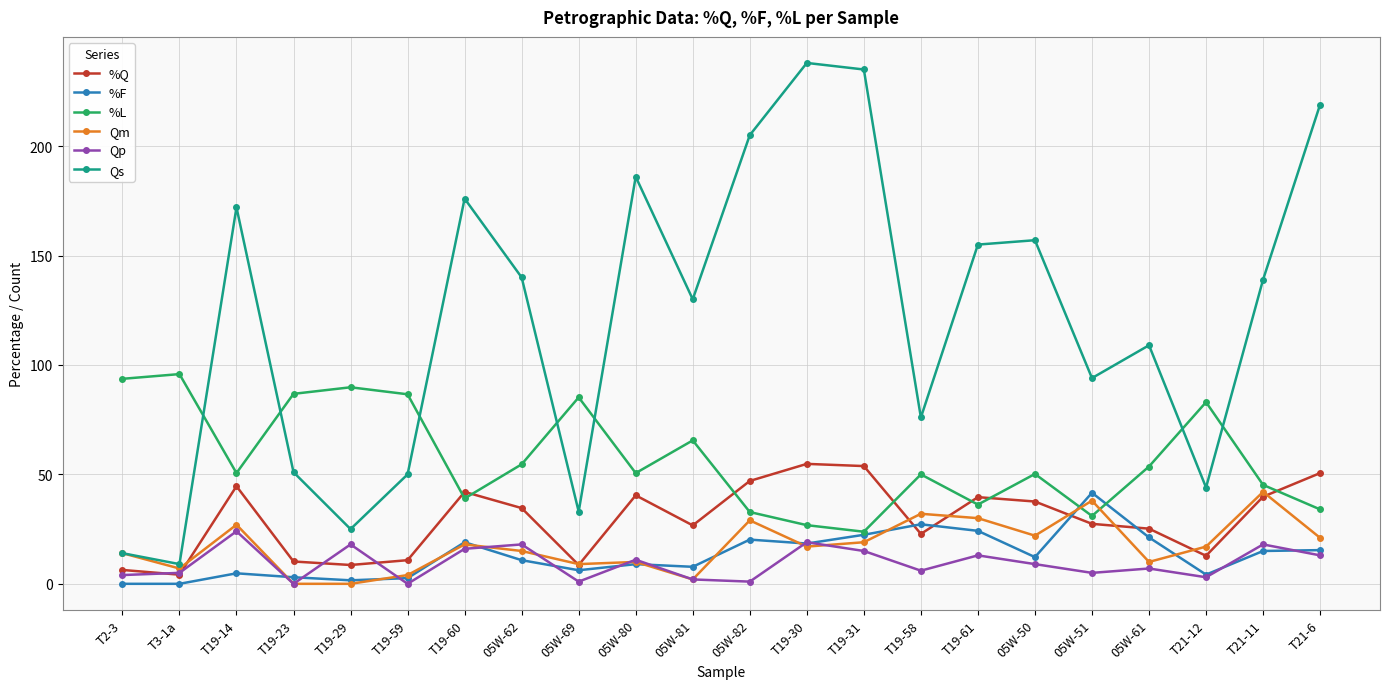

What is the sum of all Qm values?

383.0